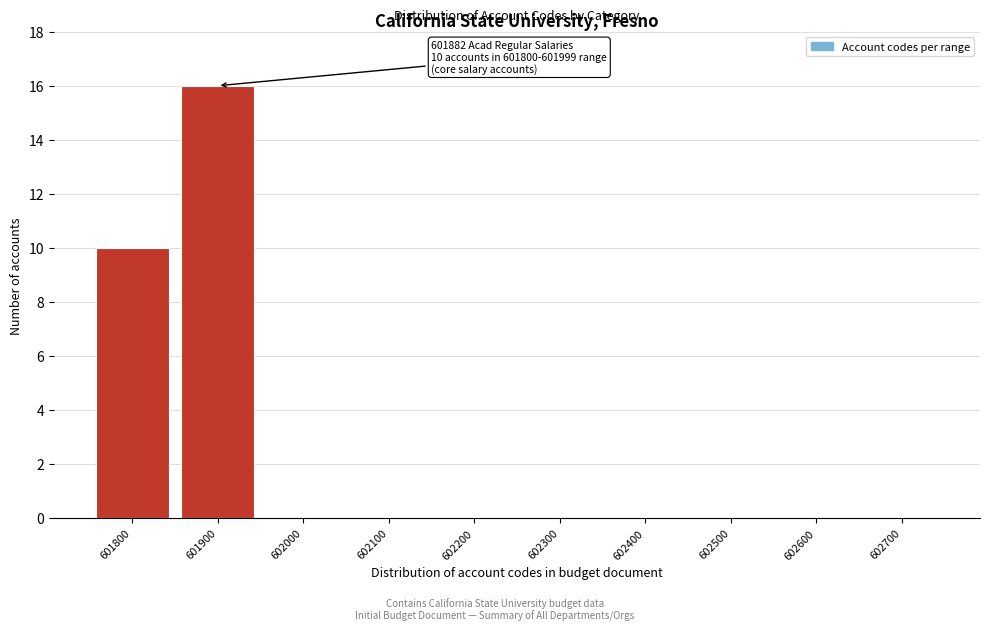

Reading left to right, what are all the values shown in this chart?

601800=10	601900=16	602000=0	602100=0	602200=0	602300=0	602400=0	602500=0	602600=0	602700=0